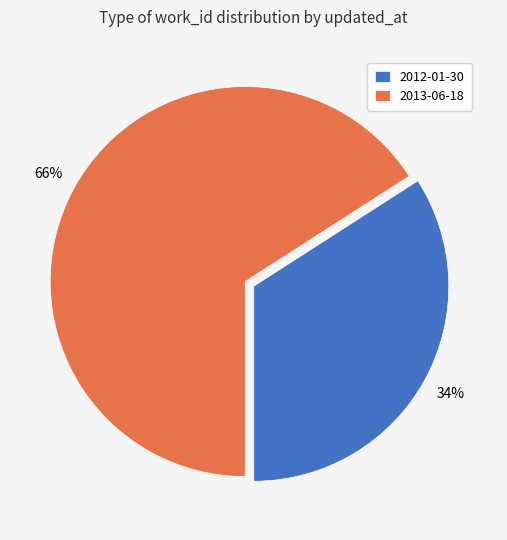

Combined, do 2013-06-18 and 2012-01-30 account for over 50%?

Yes